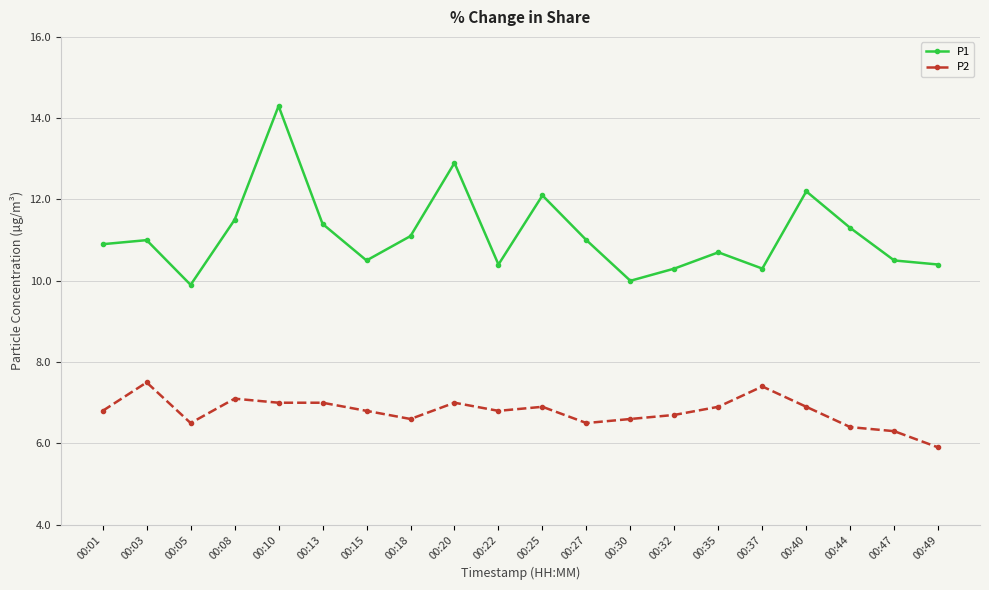

Reading left to right, what are all the values shown in this chart?

P1: 10.9	11.0	9.9	11.5	14.3	11.4	10.5	11.1	12.9	10.4	12.1	11.0	10.0	10.3	10.7	10.3	12.2	11.3	10.5	10.4
P2: 6.8	7.5	6.5	7.1	7.0	7.0	6.8	6.6	7.0	6.8	6.9	6.5	6.6	6.7	6.9	7.4	6.9	6.4	6.3	5.9